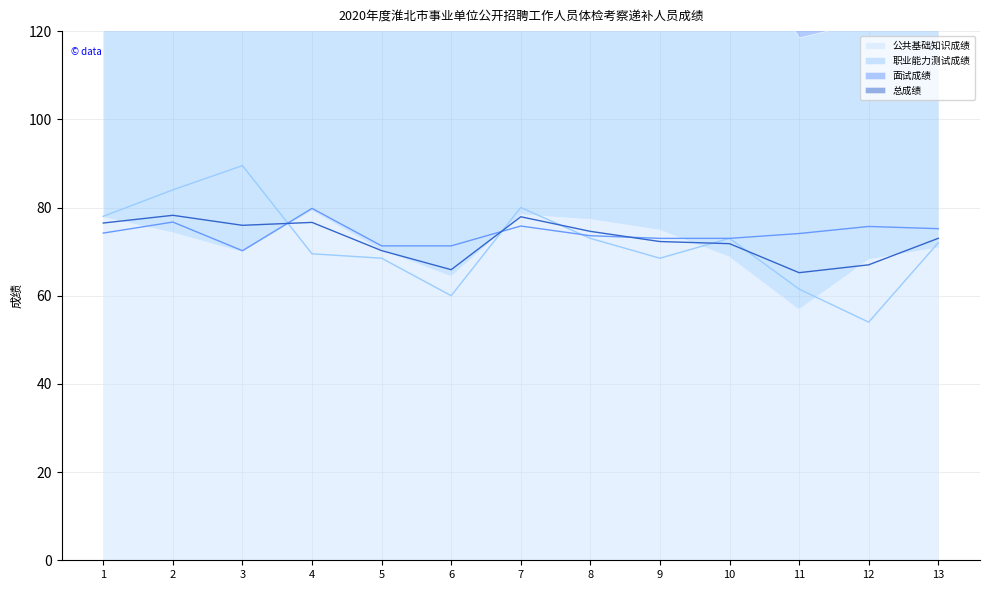

Which has a higher value, 9 or 5?

9